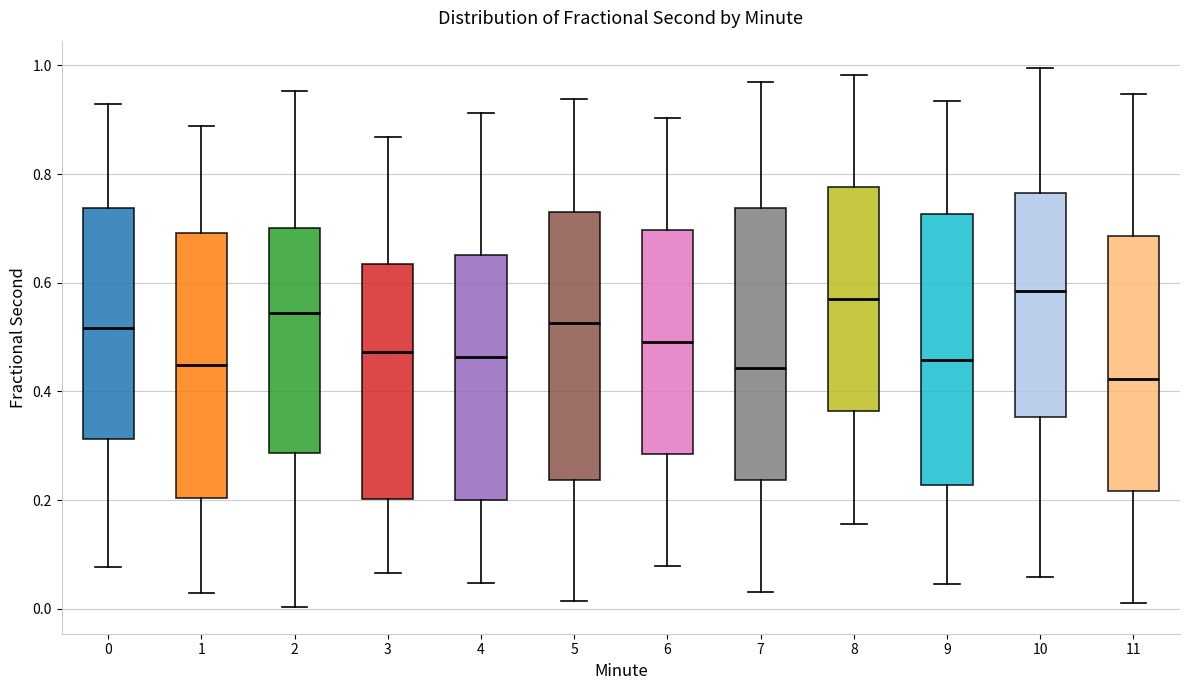

Reading left to right, read every box against the y-axis: the position of its median line, the range the box covers, and the ends of its whiskers. The values are not printed on the chart, so give them approximately, as read against the axis.

0: median 0.52, box 0.32 to 0.74, whiskers 0.08 to 0.92
1: median 0.44, box 0.20 to 0.70, whiskers 0.02 to 0.88
2: median 0.54, box 0.28 to 0.70, whiskers 0.00 to 0.96
3: median 0.48, box 0.20 to 0.64, whiskers 0.06 to 0.86
4: median 0.46, box 0.20 to 0.66, whiskers 0.04 to 0.92
5: median 0.52, box 0.24 to 0.74, whiskers 0.02 to 0.94
6: median 0.50, box 0.28 to 0.70, whiskers 0.08 to 0.90
7: median 0.44, box 0.24 to 0.74, whiskers 0.04 to 0.96
8: median 0.58, box 0.36 to 0.78, whiskers 0.16 to 0.98
9: median 0.46, box 0.22 to 0.72, whiskers 0.04 to 0.94
10: median 0.58, box 0.36 to 0.76, whiskers 0.06 to 1.00
11: median 0.42, box 0.22 to 0.68, whiskers 0.02 to 0.94